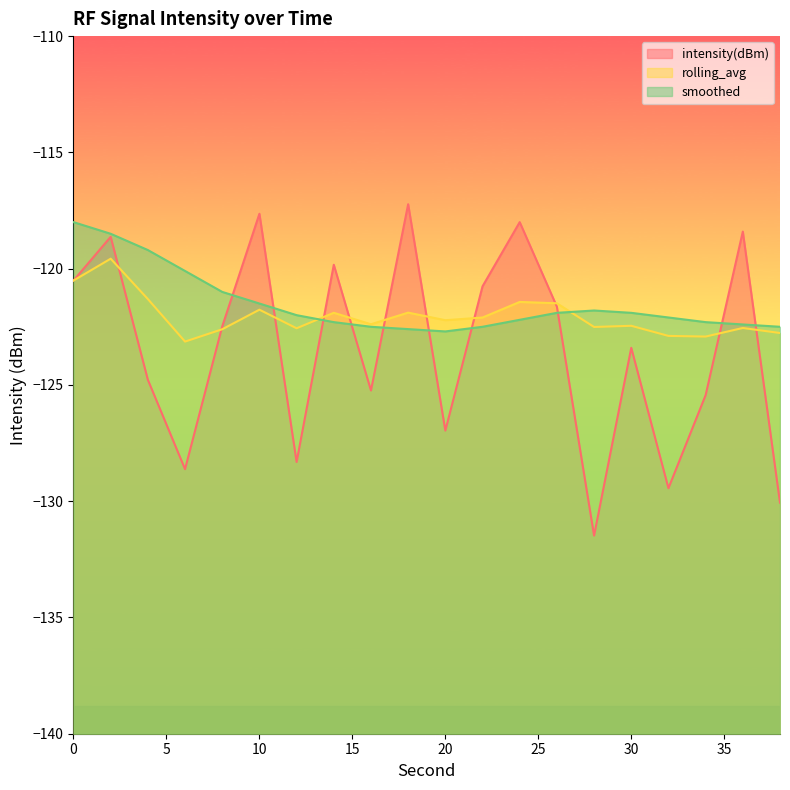

List the series in order of their peak value, highest first.

intensity(dBm), smoothed, rolling_avg